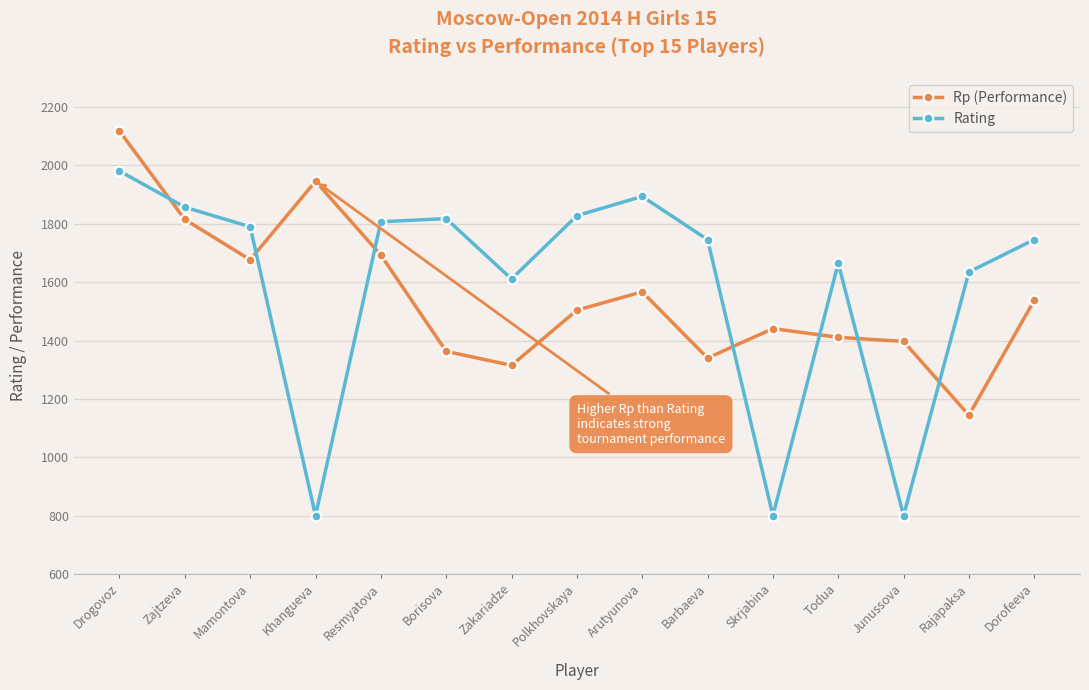

How many distinct data groups are displayed?

2